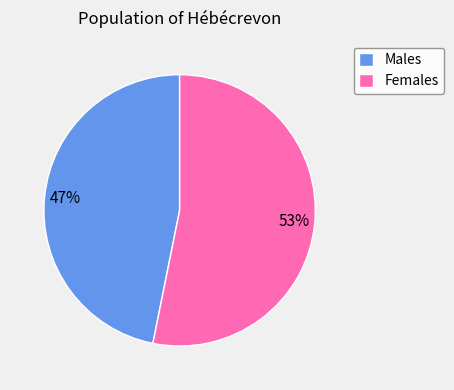

Is there a majority slice in this chart?

Yes